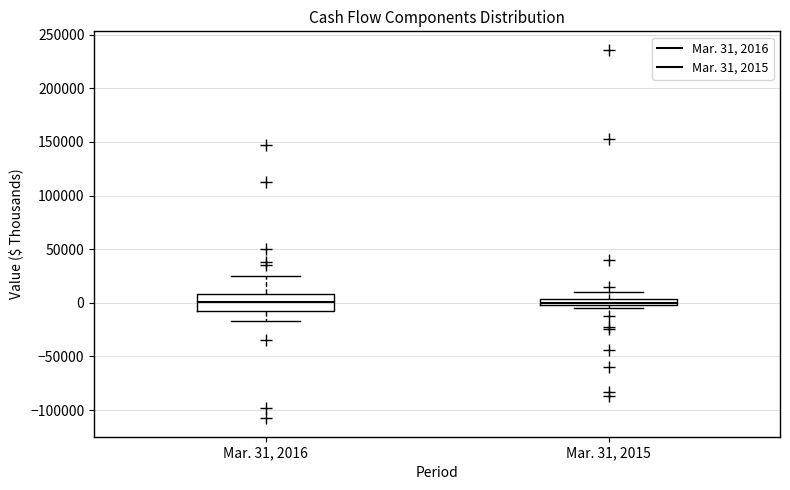

Which box is the tallest, from its lower edge to its upper edge?

Mar. 31, 2016